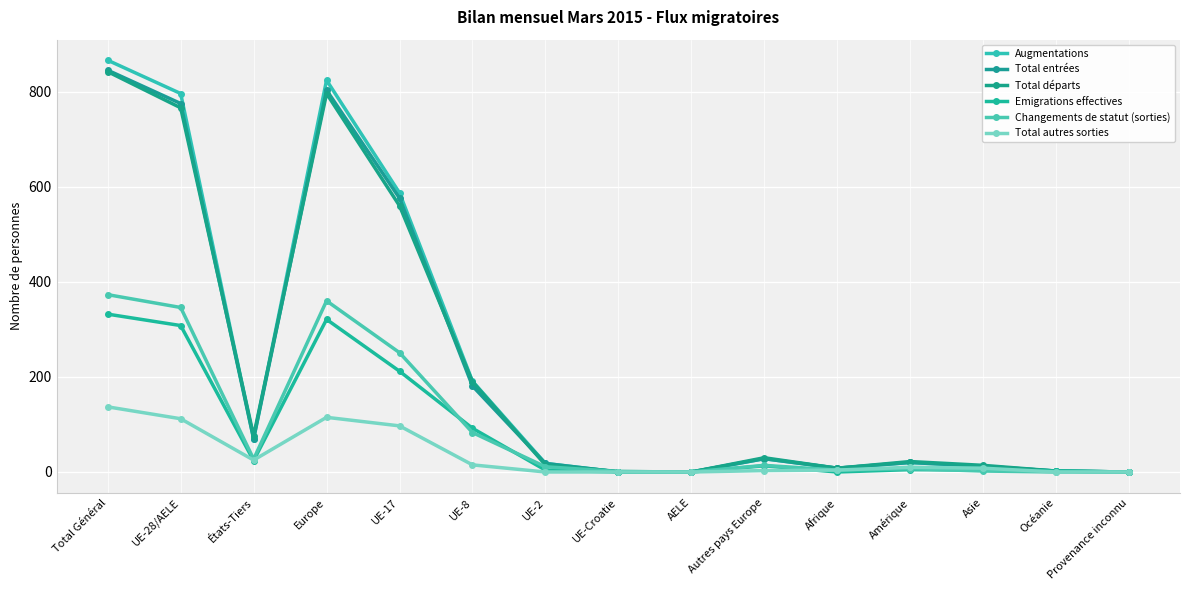

Between Océanie and UE-17, which is larger?

UE-17